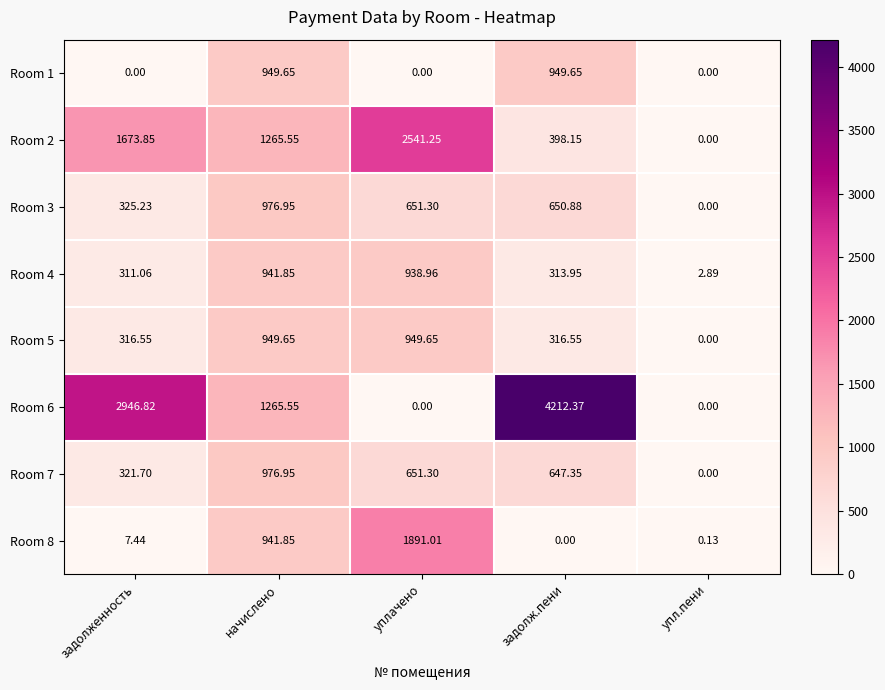

Is the value of Room 5 at задолженность greater than the value of Room 7 at упл.пени?

Yes